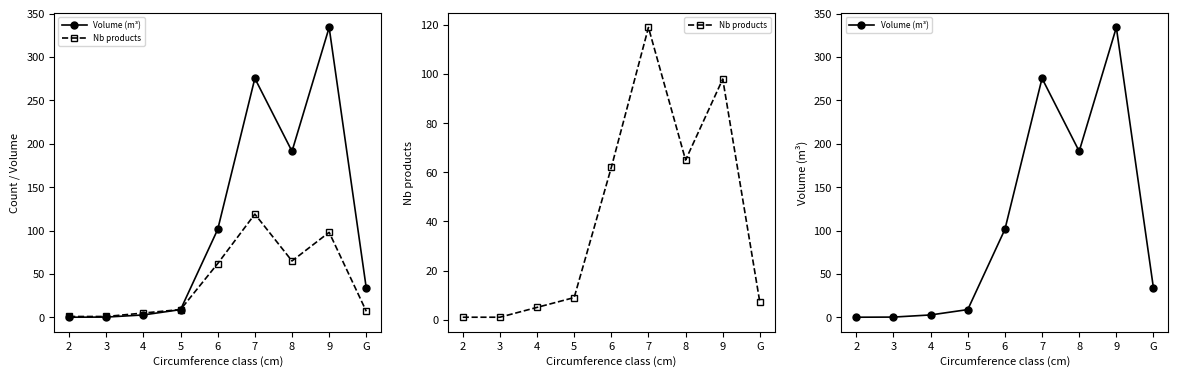

What value does the Nb products series have at 7?

119.0